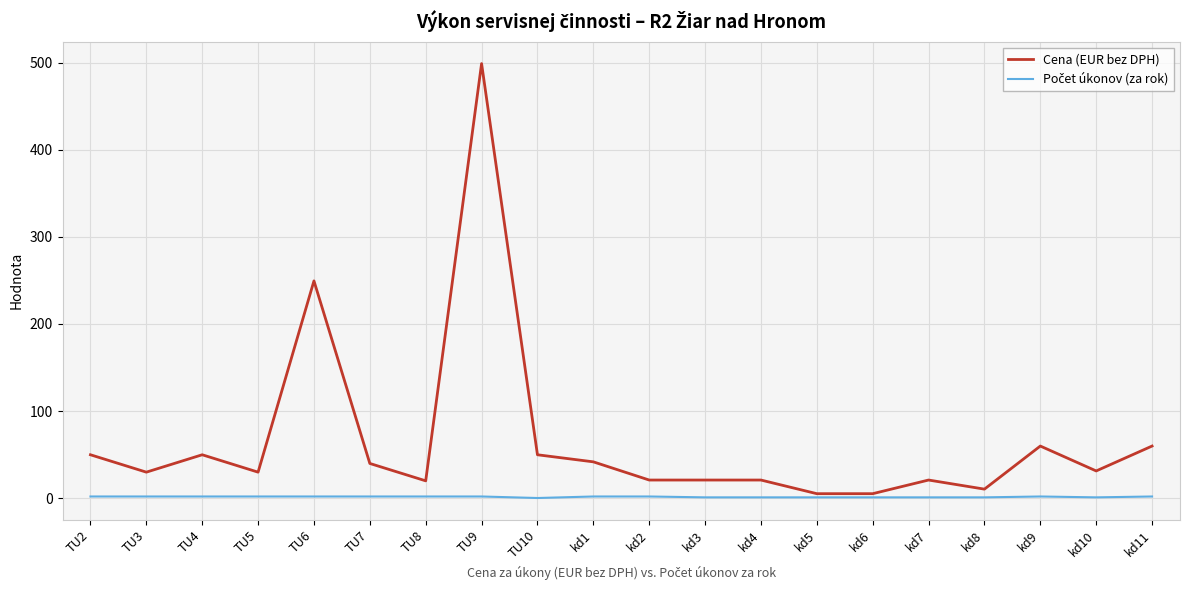

Between TU6 and kd3, which series saw the biggest shift?

Cena (EUR bez DPH)